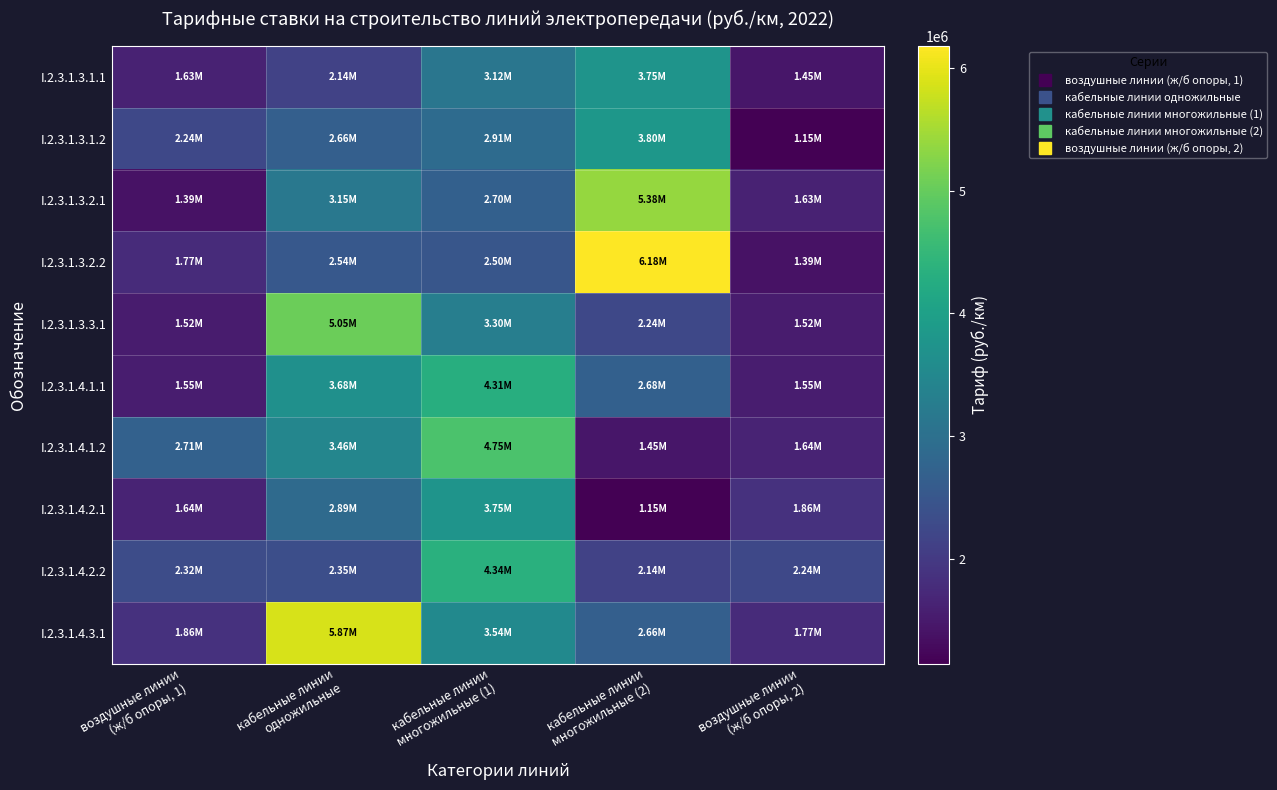

Reading left to right, what are all the values shown in this chart?

I.2.3.1.3.1.1: воздушные линии
(ж/б опоры, 1)=1631274.5	кабельные линии
одножильные=2144374.7	кабельные линии
многожильные (1)=3123460.5	кабельные линии
многожильные (2)=3751598.7	воздушные линии
(ж/б опоры, 2)=1450963.9
I.2.3.1.3.1.2: воздушные линии
(ж/б опоры, 1)=2240588.3	кабельные линии
одножильные=2660300.3	кабельные линии
многожильные (1)=2908970.5	кабельные линии
многожильные (2)=3801097.4	воздушные линии
(ж/б опоры, 2)=1147026.9
I.2.3.1.3.2.1: воздушные линии
(ж/б опоры, 1)=1387595.0	кабельные линии
одножильные=3153802.2	кабельные линии
многожильные (1)=2696981.8	кабельные линии
многожильные (2)=5378042.7	воздушные линии
(ж/б опоры, 2)=1631274.5
I.2.3.1.3.2.2: воздушные линии
(ж/б опоры, 1)=1770691.2	кабельные линии
одножильные=2538377.0	кабельные линии
многожильные (1)=2499671.8	кабельные линии
многожильные (2)=6176939.7	воздушные линии
(ж/б опоры, 2)=1387595.0
I.2.3.1.3.3.1: воздушные линии
(ж/б опоры, 1)=1521334.1	кабельные линии
одножильные=5052148.5	кабельные линии
многожильные (1)=3304988.7	кабельные линии
многожильные (2)=2237702.8	воздушные линии
(ж/б опоры, 2)=1521334.1
I.2.3.1.4.1.1: воздушные линии
(ж/б опоры, 1)=1549753.2	кабельные линии
одножильные=3680602.7	кабельные линии
многожильные (1)=4310093.8	кабельные линии
многожильные (2)=2681222.3	воздушные линии
(ж/б опоры, 2)=1549753.2
I.2.3.1.4.1.2: воздушные линии
(ж/б опоры, 1)=2706080.1	кабельные линии
одножильные=3460600.4	кабельные линии
многожильные (1)=4752730.3	кабельные линии
многожильные (2)=1450963.9	воздушные линии
(ж/б опоры, 2)=1642819.7
I.2.3.1.4.2.1: воздушные линии
(ж/б опоры, 1)=1642819.7	кабельные линии
одножильные=2890135.7	кабельные линии
многожильные (1)=3745169.4	кабельные линии
многожильные (2)=1147026.9	воздушные линии
(ж/б опоры, 2)=1859788.1
I.2.3.1.4.2.2: воздушные линии
(ж/б опоры, 1)=2324848.1	кабельные линии
одножильные=2350331.5	кабельные линии
многожильные (1)=4340213.6	кабельные линии
многожильные (2)=2144374.7	воздушные линии
(ж/б опоры, 2)=2240588.3
I.2.3.1.4.3.1: воздушные линии
(ж/б опоры, 1)=1859788.1	кабельные линии
одножильные=5870425.6	кабельные линии
многожильные (1)=3538834.9	кабельные линии
многожильные (2)=2660300.3	воздушные линии
(ж/б опоры, 2)=1770691.2